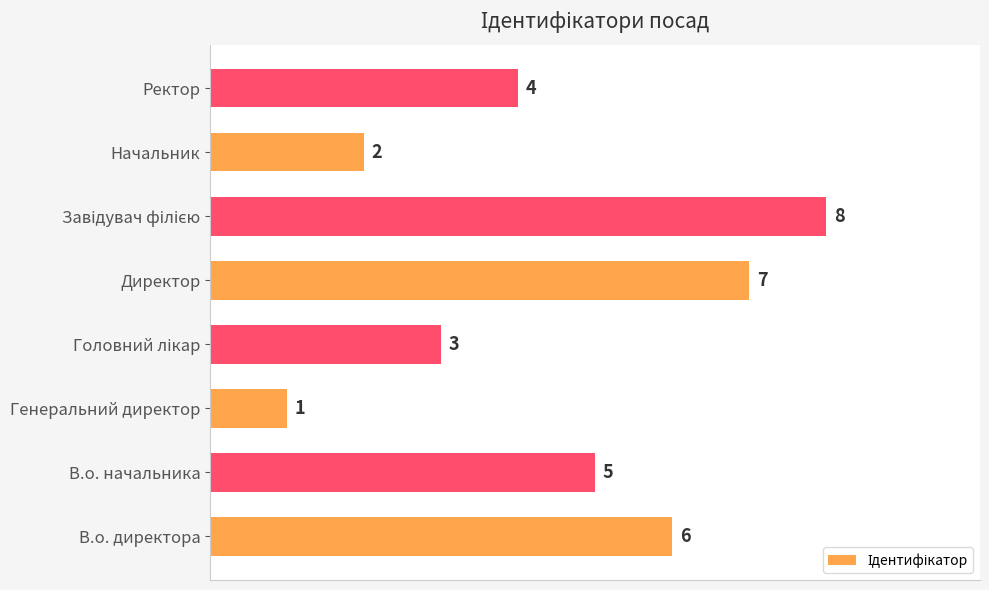

What is the ratio of the value at Ректор to the value at В.о. директора?

0.7